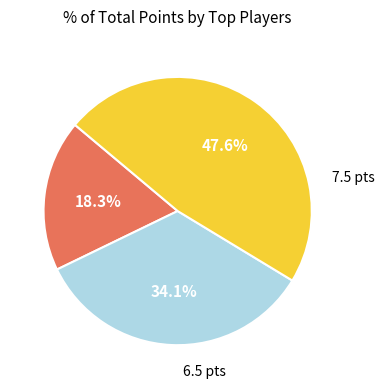

Does any single category account for the majority?

No